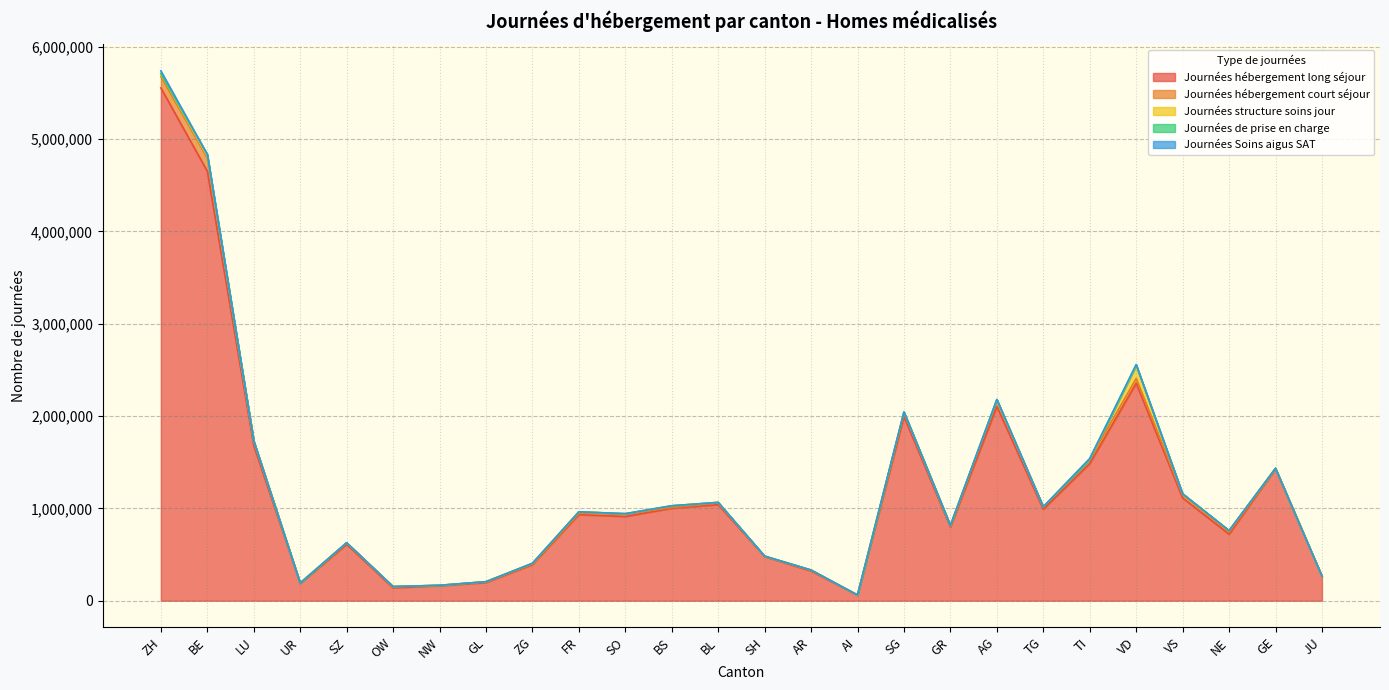

What is the difference between the maximum and minimum values in the Journées Soins aigus SAT series?

27797